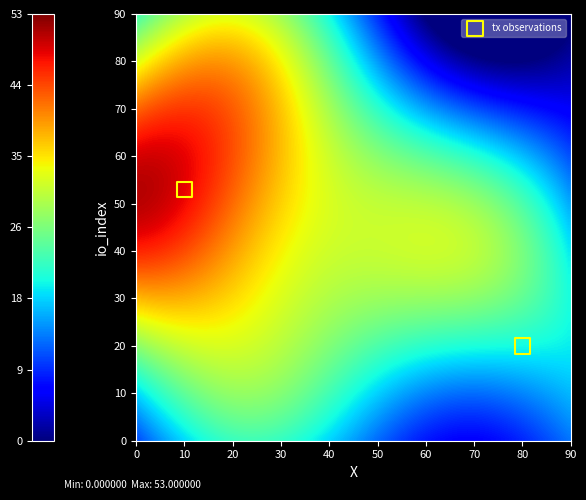

What is the average X value?

45